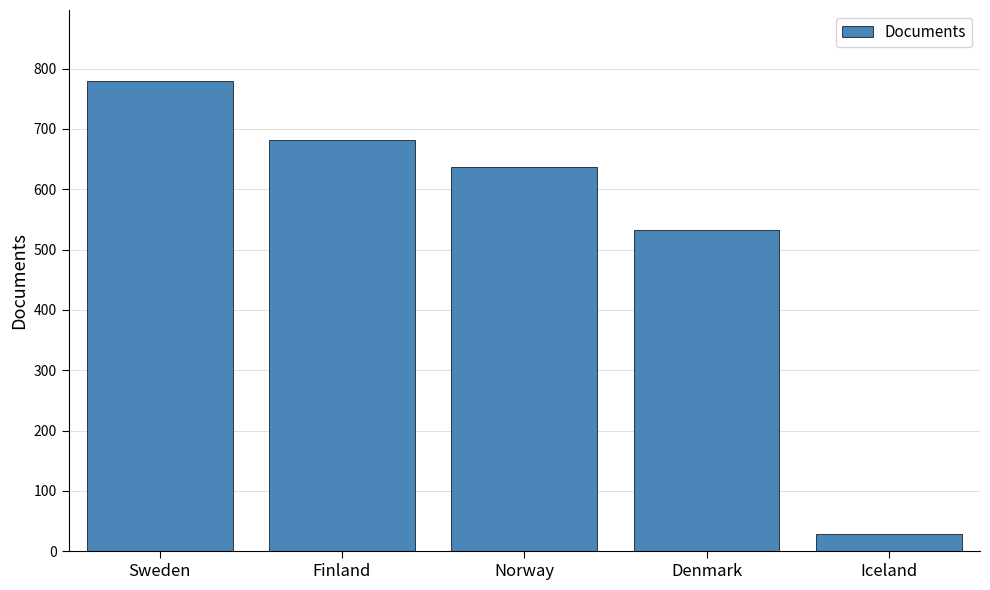

List the labels in order of value, smallest first.

Iceland, Denmark, Norway, Finland, Sweden